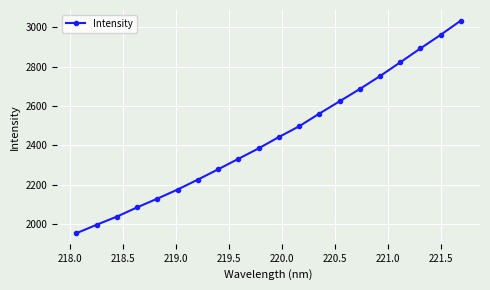

Count the number of data series in this chart.

1